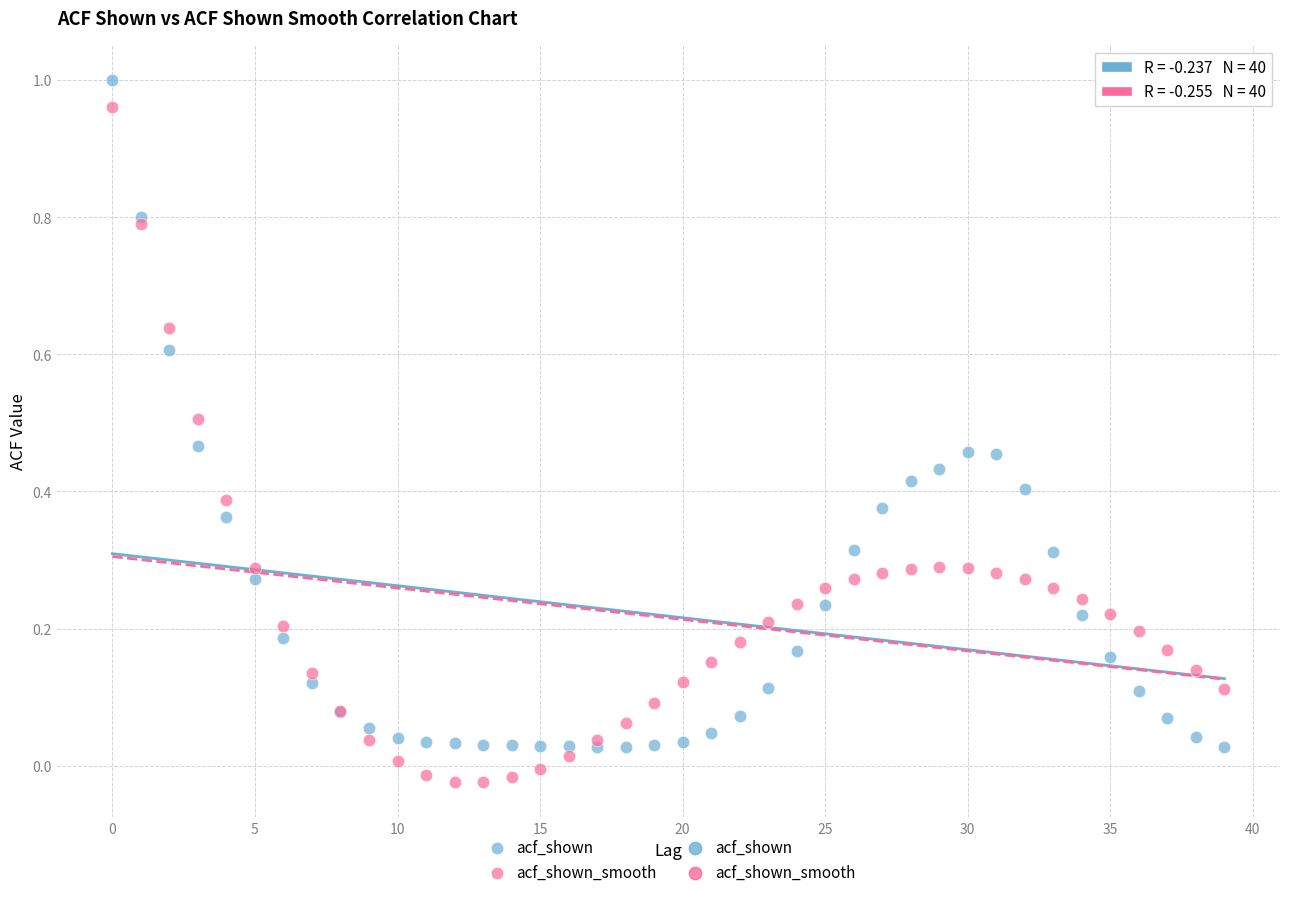

Which series contains the lowest Y value?

acf_shown_smooth